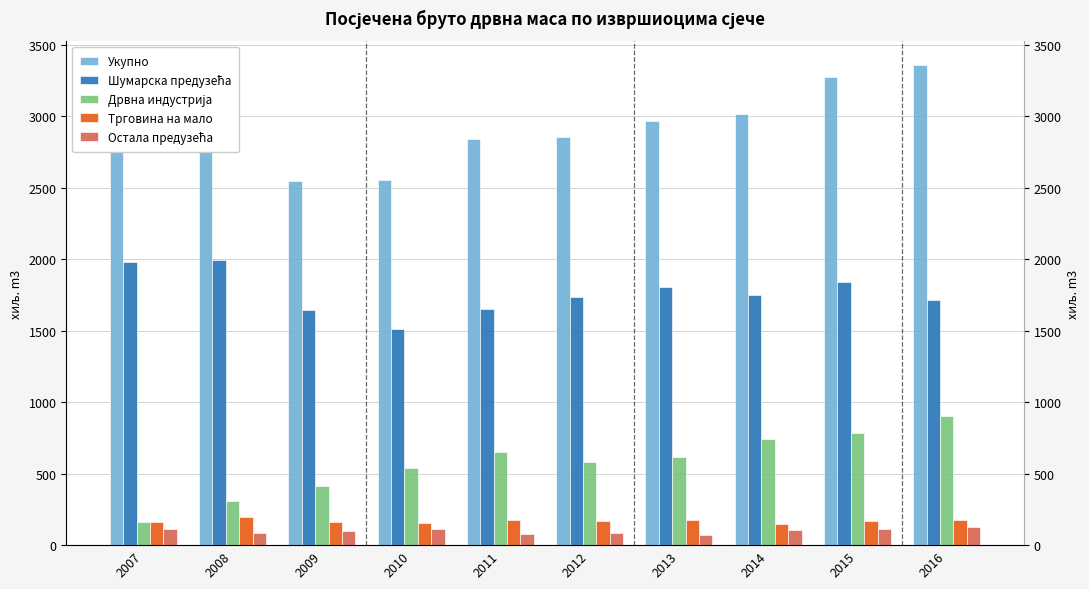

What is the sum of the Укупно values at 2009 and 2014?

5559